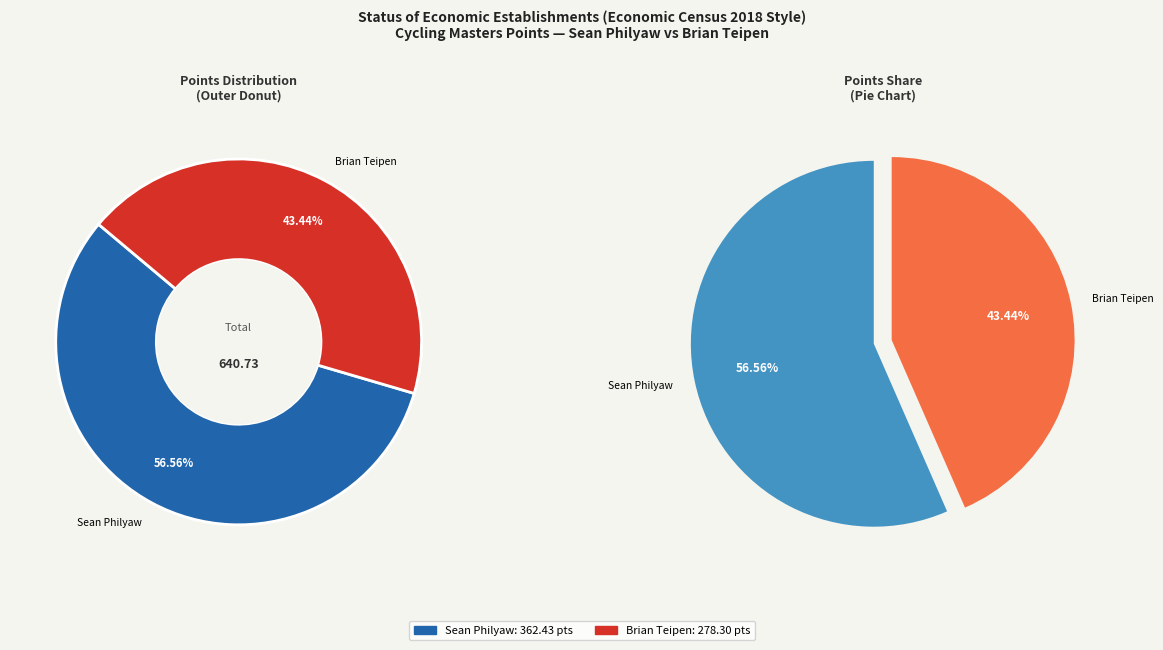

The Brian Teipen slice represents 43% of the pie. True or false?

True